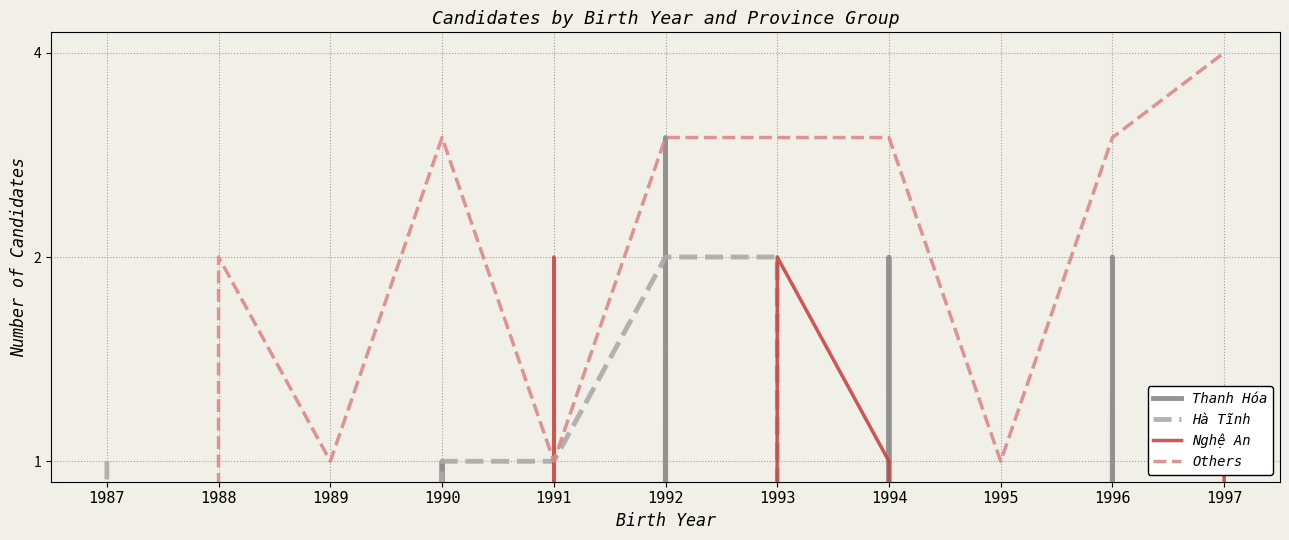

True or false: Others and Thanh Hóa intersect in this chart.

False